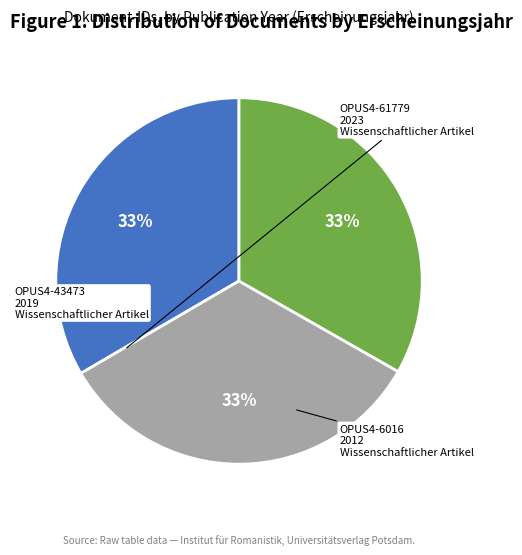

To the nearest percent, what is the average slice percentage?

33%